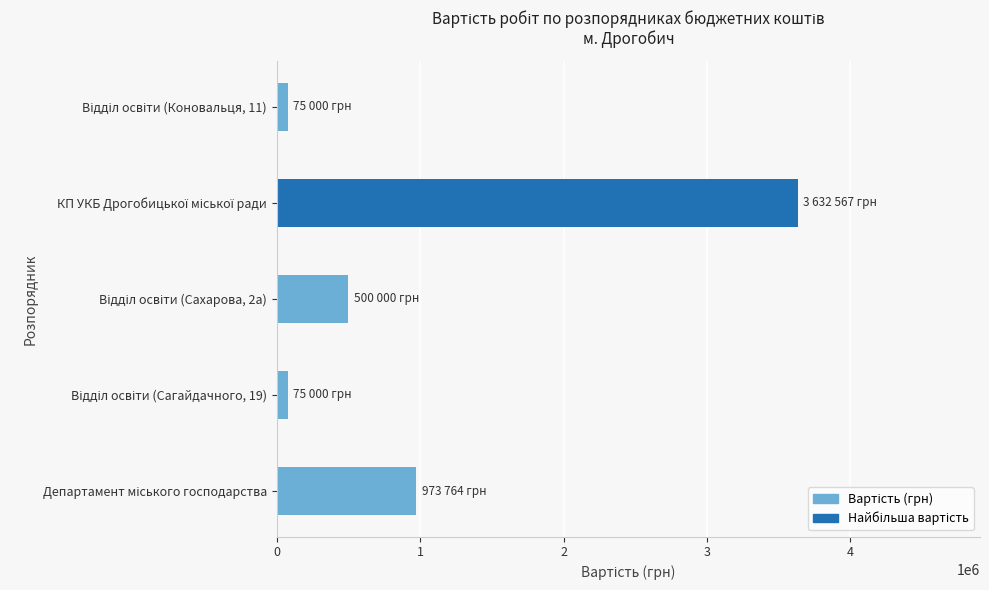

What is the greatest value displayed?

3632567